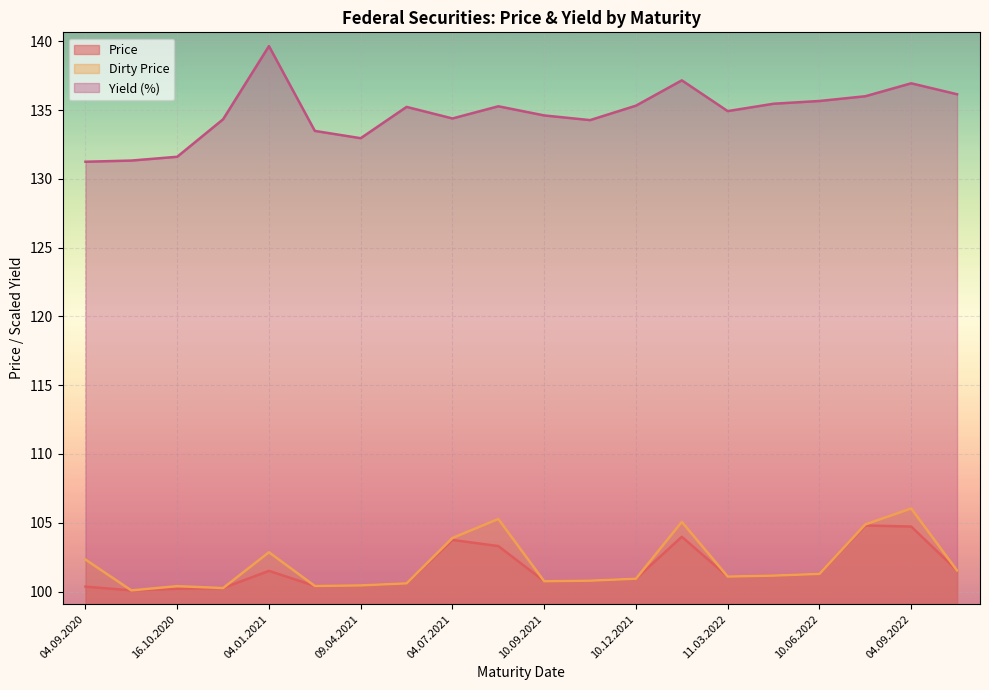

The Yield (%) series shows 134.3 at 08.10.2021. True or false?

True